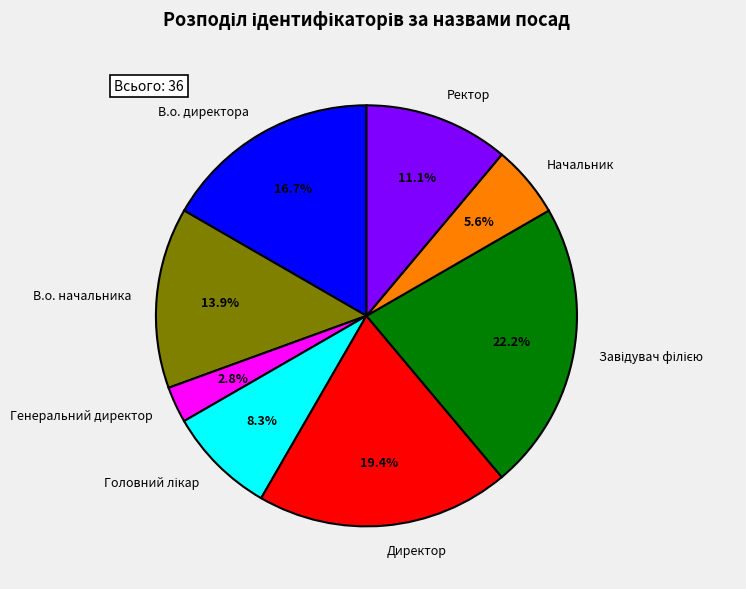

Is it true that Начальник is 17% of the pie?

False